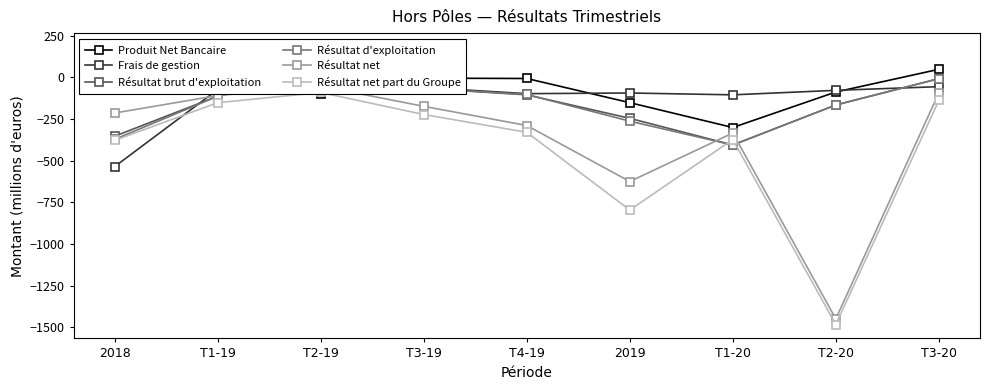

Count the number of data series in this chart.

6